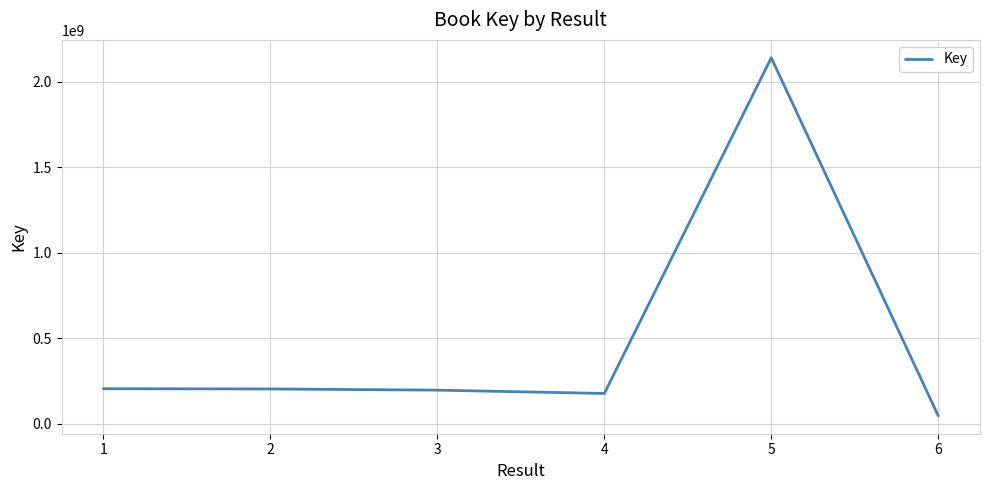

True or false: there are more than 0 points higher than both neighbors.

True